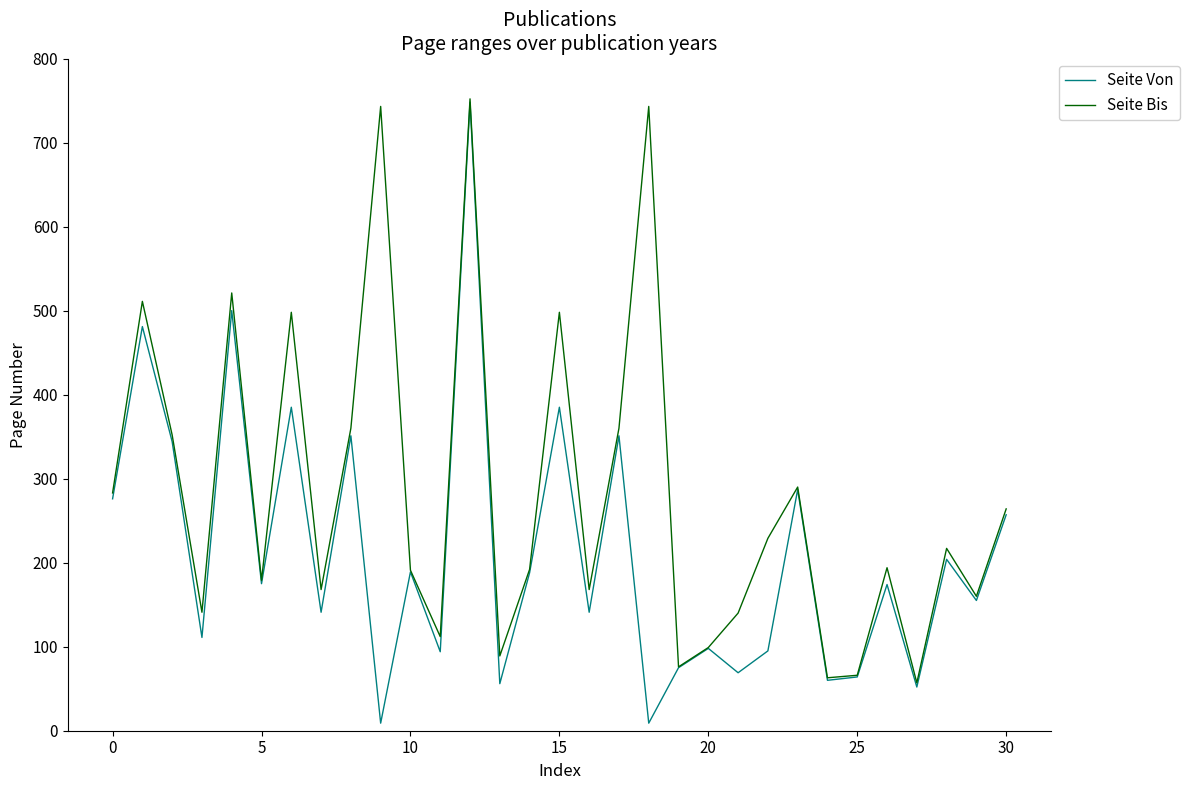

What is the smallest value displayed?

9